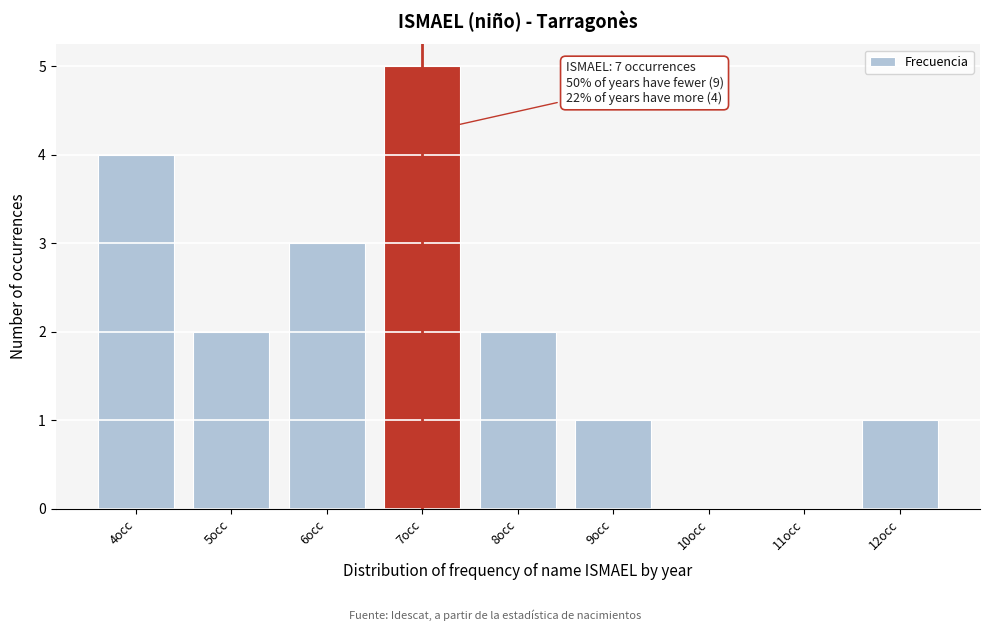

Which range on the x-axis has the tallest bar?

6.5 to 7.5